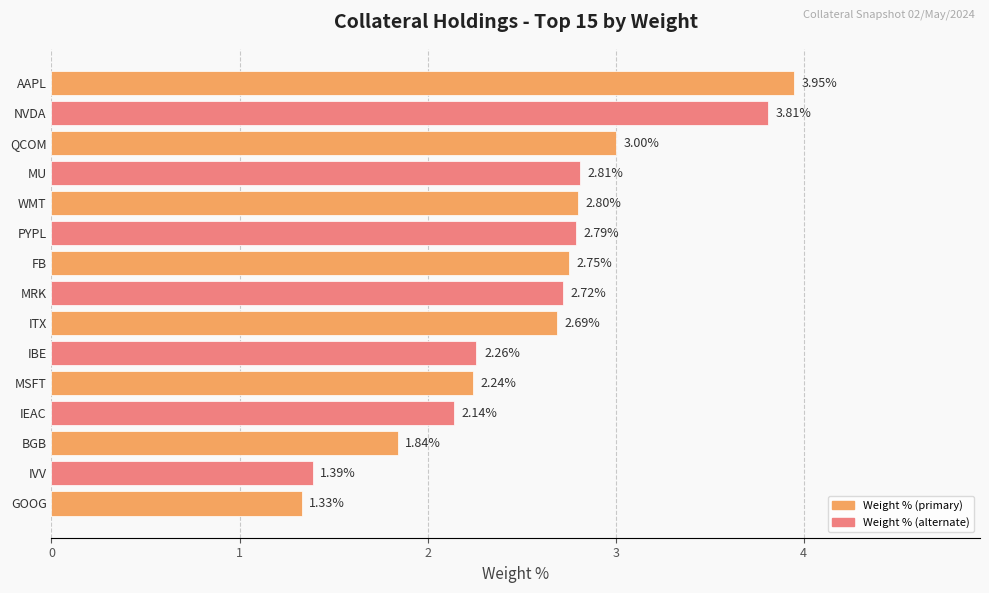

How many data points are above 2?

12